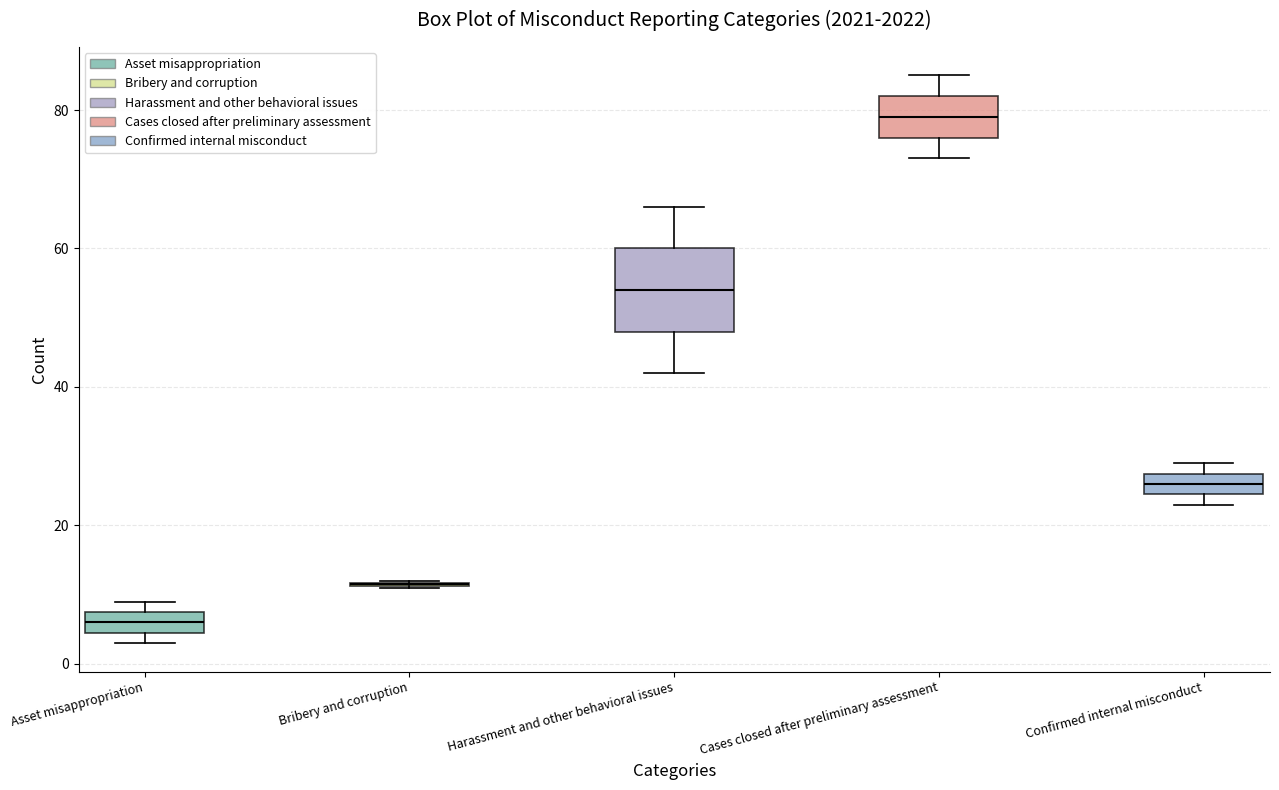

Which box is the tallest, from its lower edge to its upper edge?

Harassment and other behavioral issues